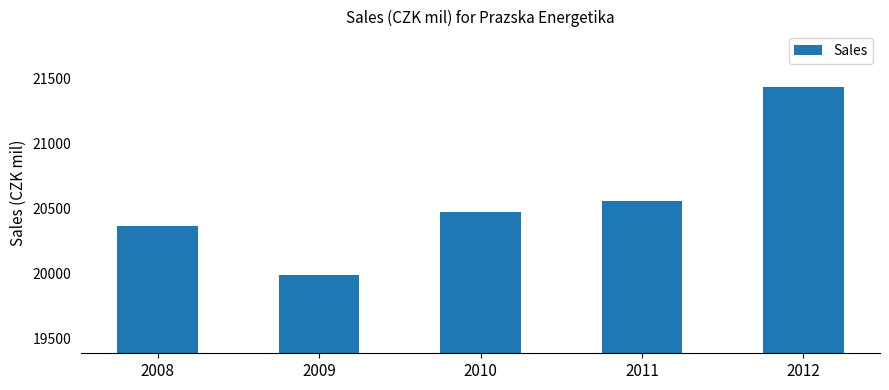

Reading right to left, transcribe all the data shown in this chart.

21433.1	20557.5	20469.0	19984.0	20366.0